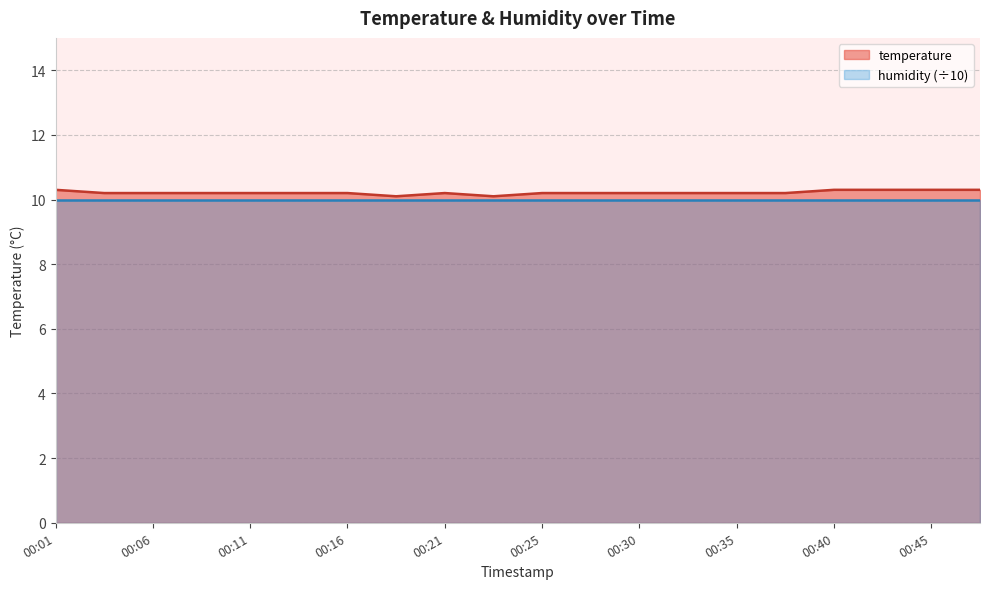

What is the difference between the values at 00:04 and 00:18?

0.1